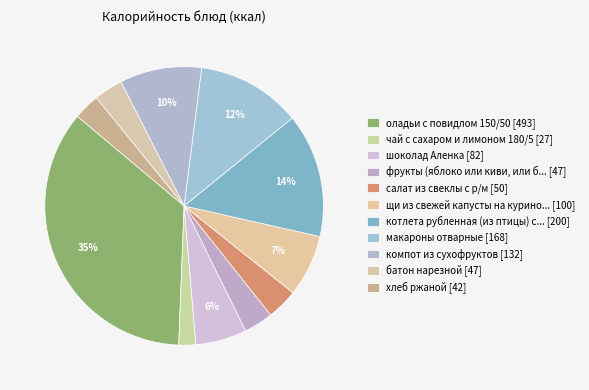

How many segments does this pie chart have?

11